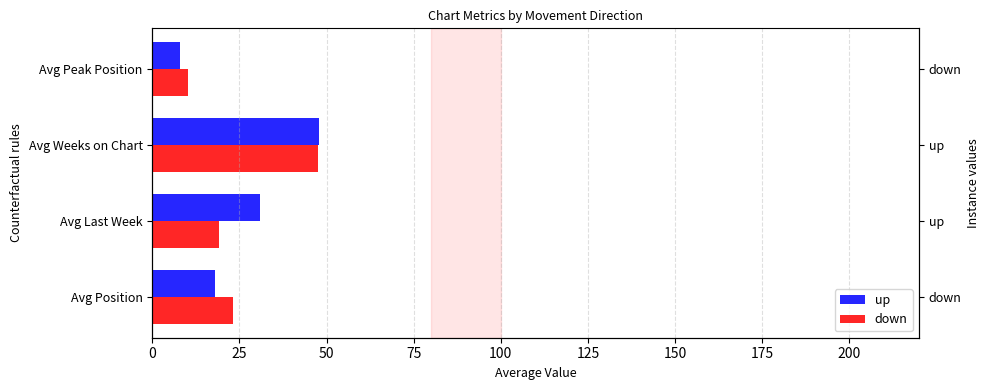

Are the bars grouped side by side (vs. stacked)?

Yes